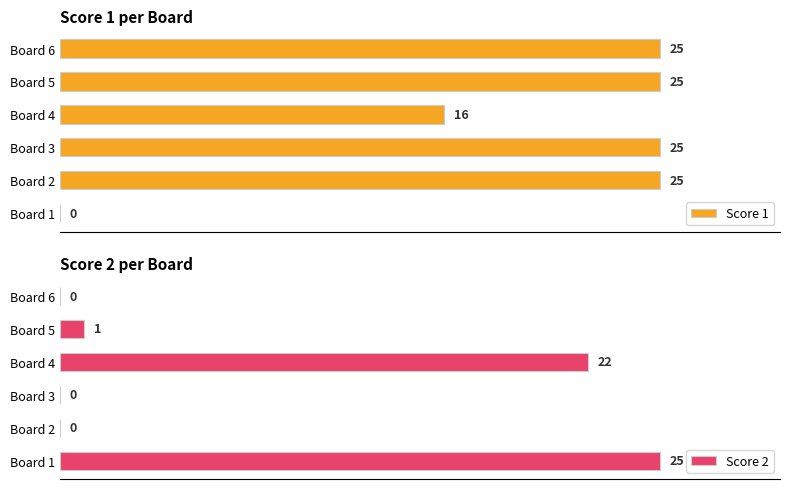

At how many categories does at least one series exceed 6?

6